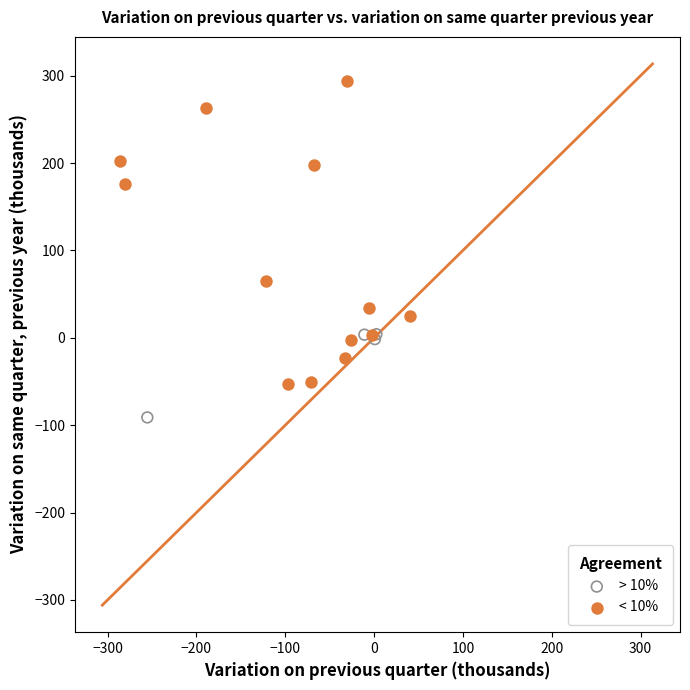

Which series has the largest Y range (max minus min)?

< 10%